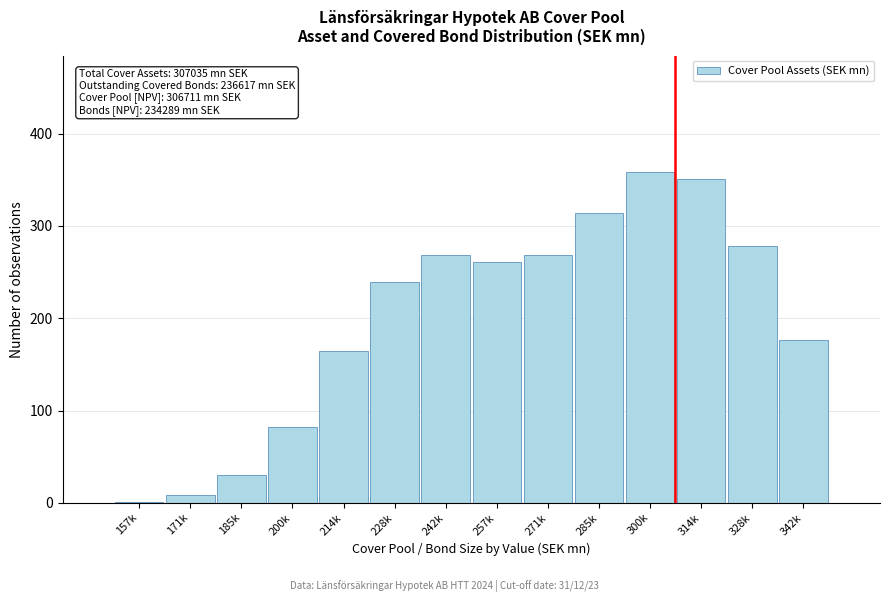

Reading right to left, transcribe all the data shown in this chart.

342k=176	328k=278	314k=351	300k=359	285k=314	271k=269	257k=261	242k=269	228k=239	214k=164	200k=82	185k=30	171k=8	157k=1